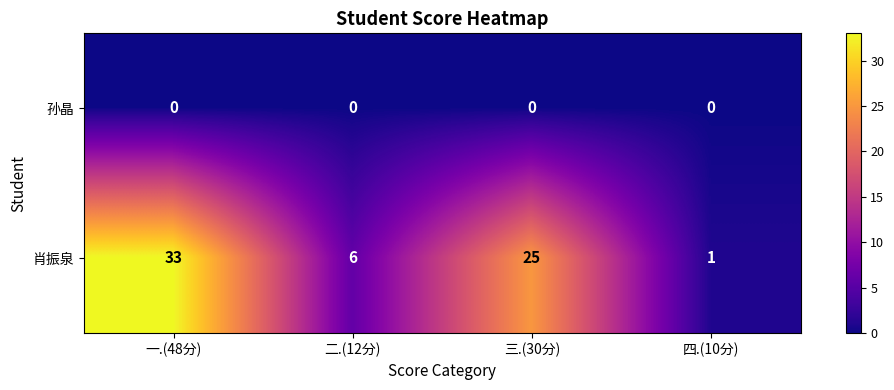

At which category is the sum across all series the highest?

一.(48分)